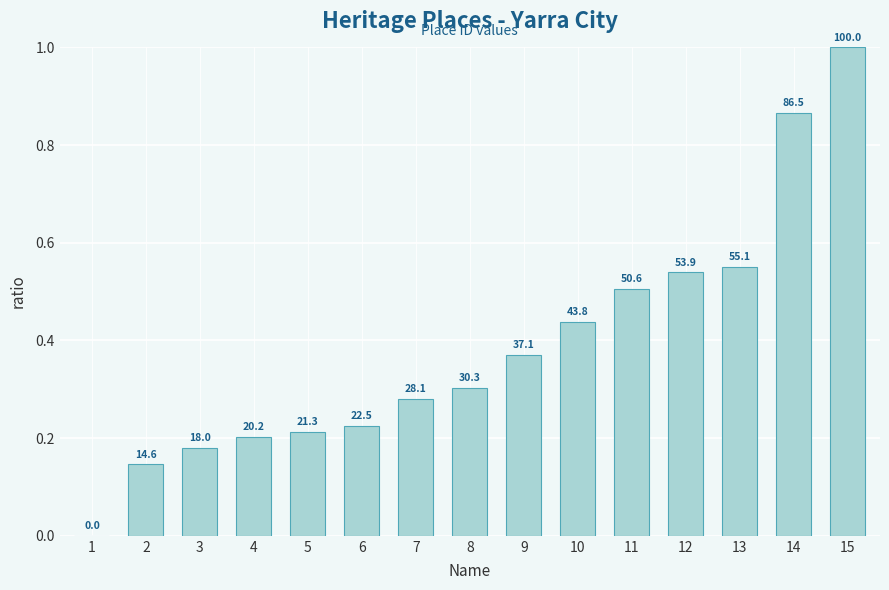

Reading left to right, transcribe all the data shown in this chart.

1=0.0	2=0.1	3=0.2	4=0.2	5=0.2	6=0.2	7=0.3	8=0.3	9=0.4	10=0.4	11=0.5	12=0.5	13=0.6	14=0.9	15=1.0